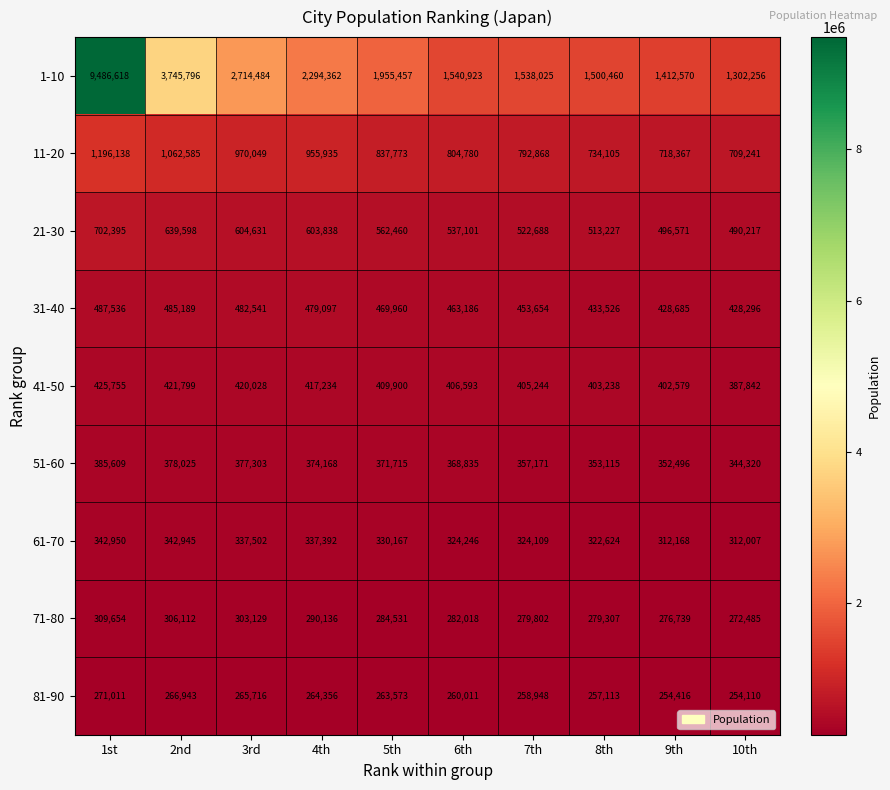

Count the number of categories in the chart.

10